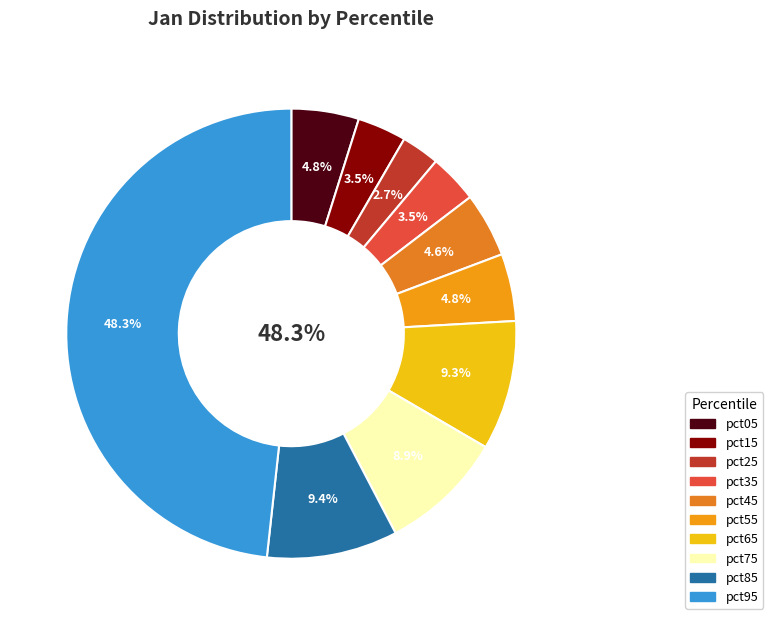

To the nearest percent, what is the difference between the pct95 and pct65 slice percentages?

39%